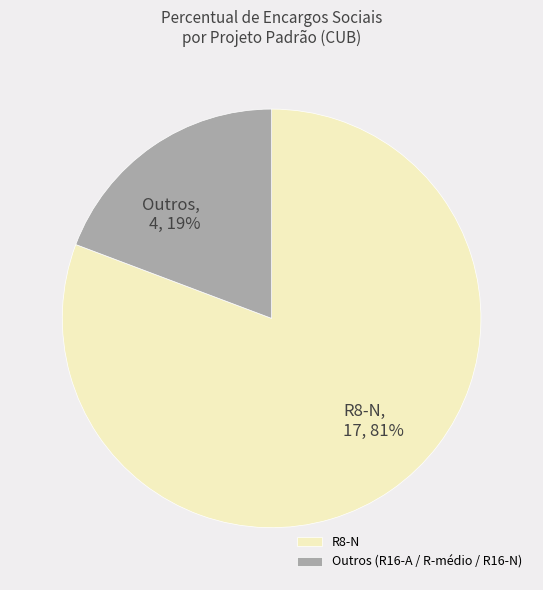

Combined, do Outros (R16-A / R-médio / R16-N) and R8-N account for over 50%?

Yes